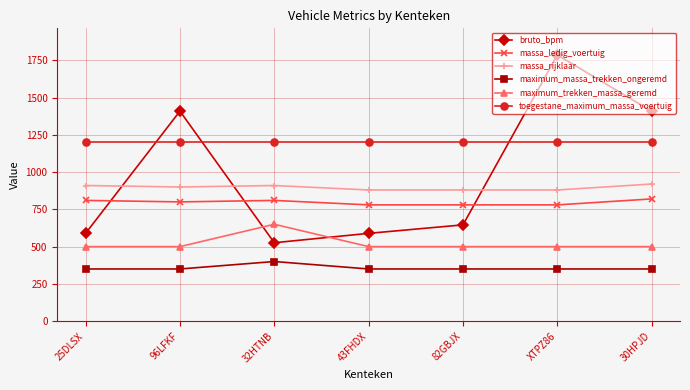

What is the label of the 3rd point from the right?

82GBJX